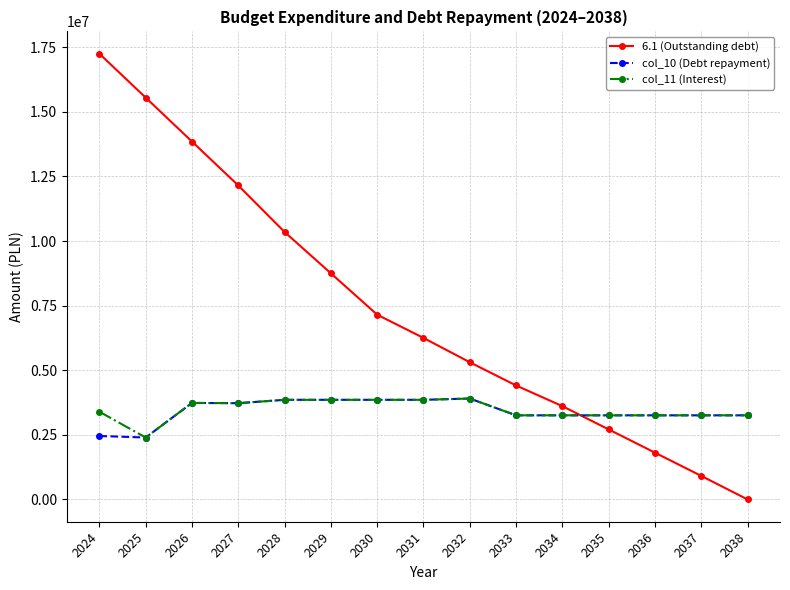

The value of 6.1 (Outstanding debt) at 2029 is 14168349.1. True or false?

False